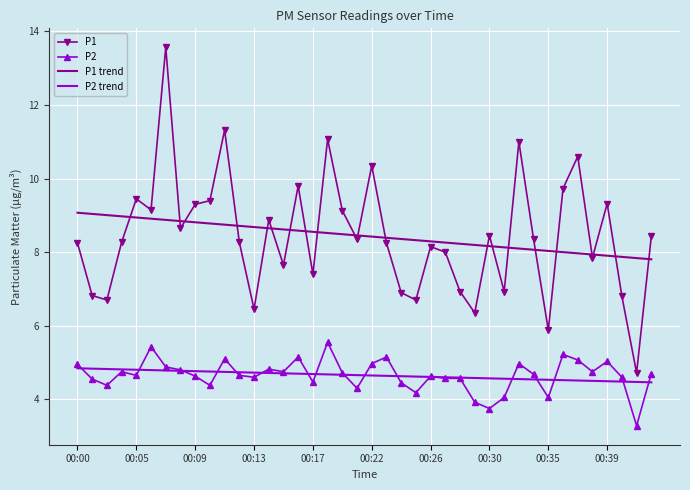

Rank the series by their maximum value, from highest to lowest.

P1, P1 trend, P2, P2 trend